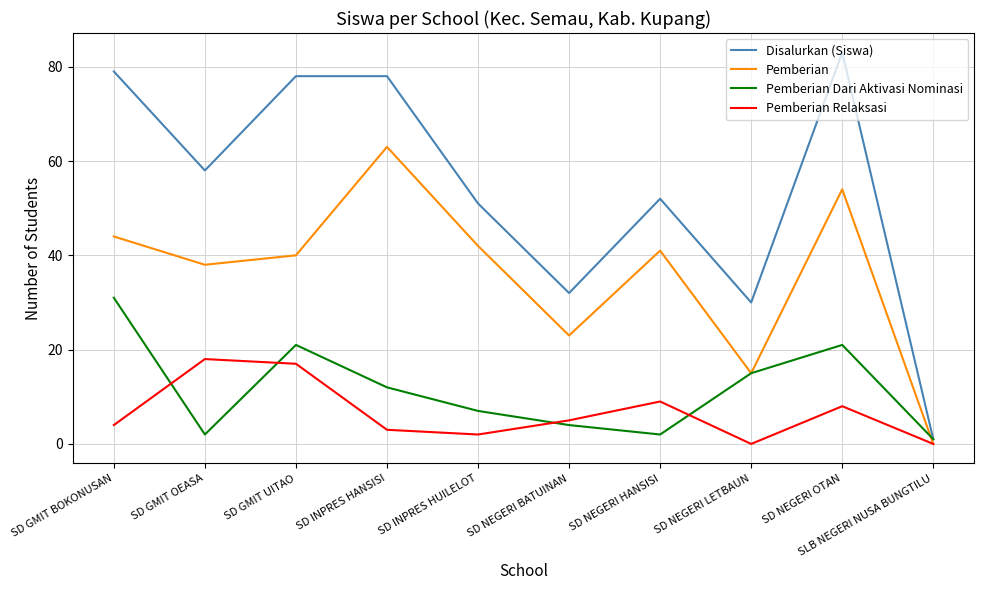

What position from the right is SD GMIT BOKONUSAN?

10